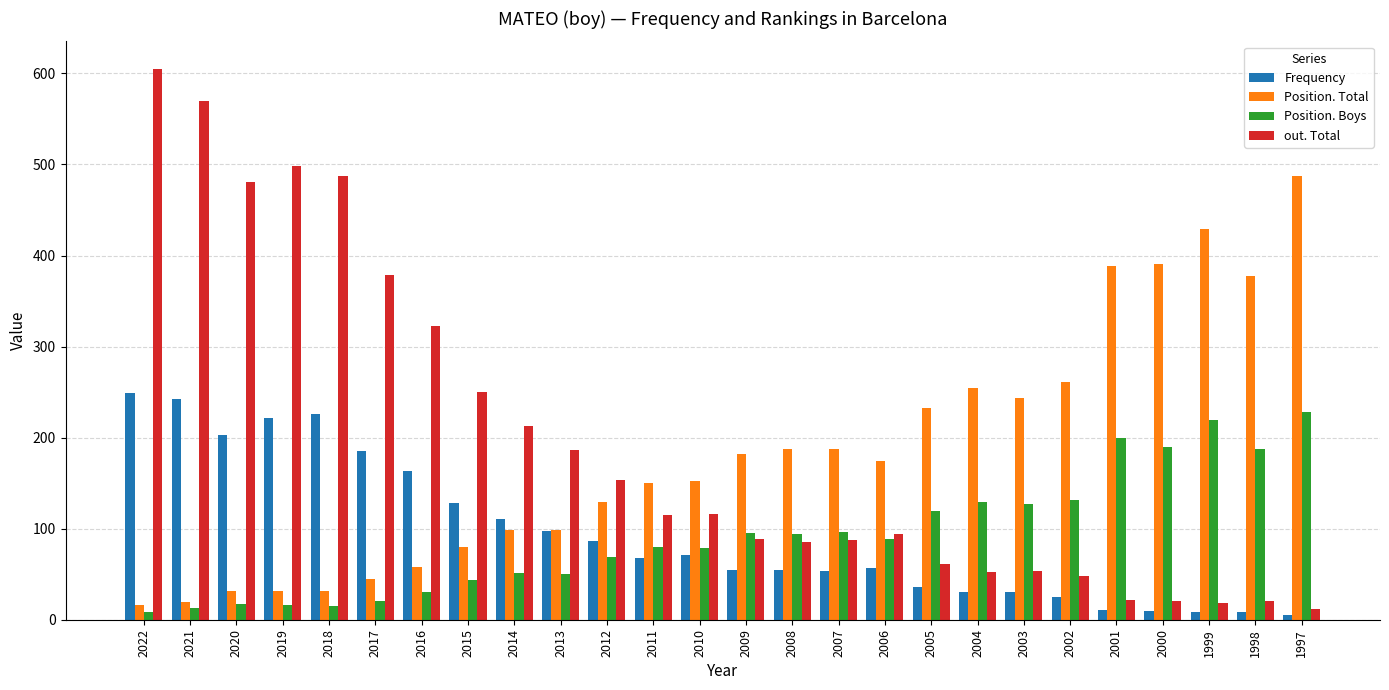

The Frequency series shows 68 at 2011. True or false?

True